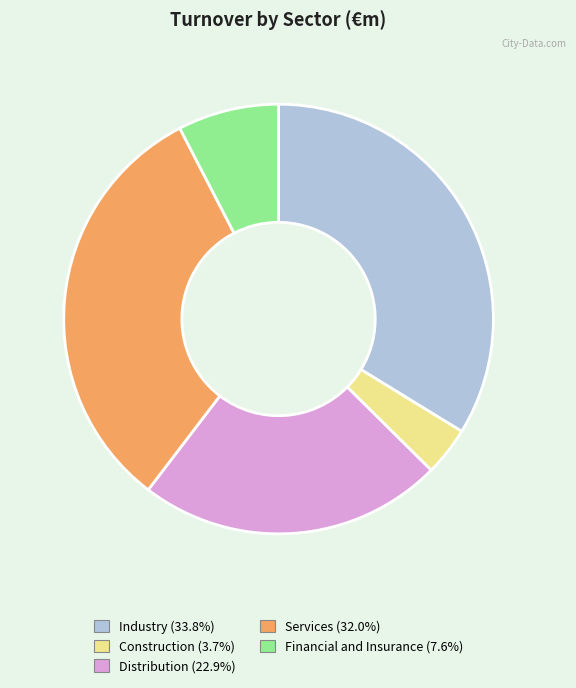

How many segments does this pie chart have?

5